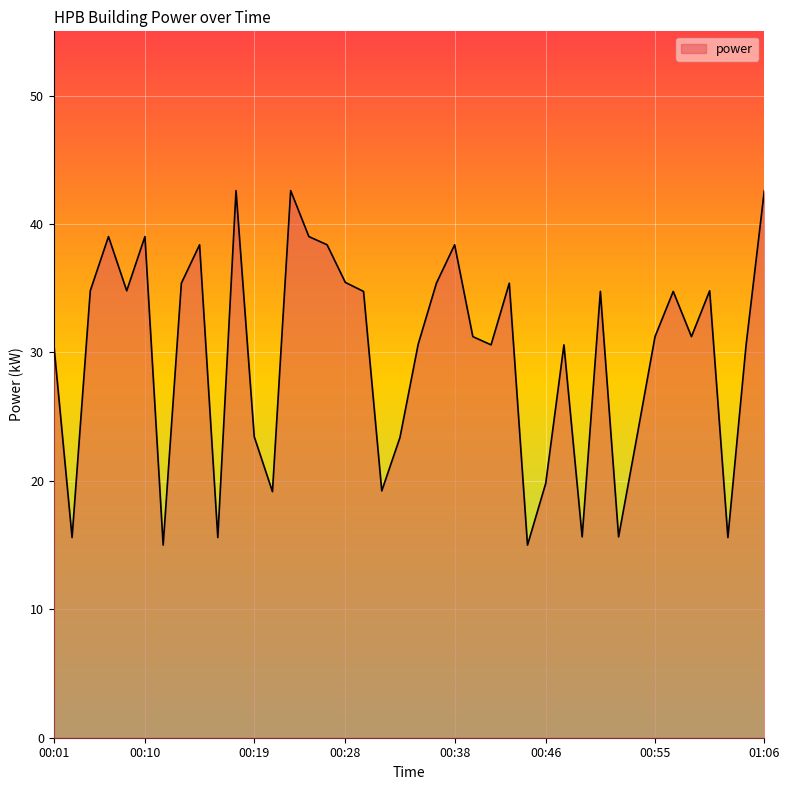

What is the greatest value displayed?

42.6